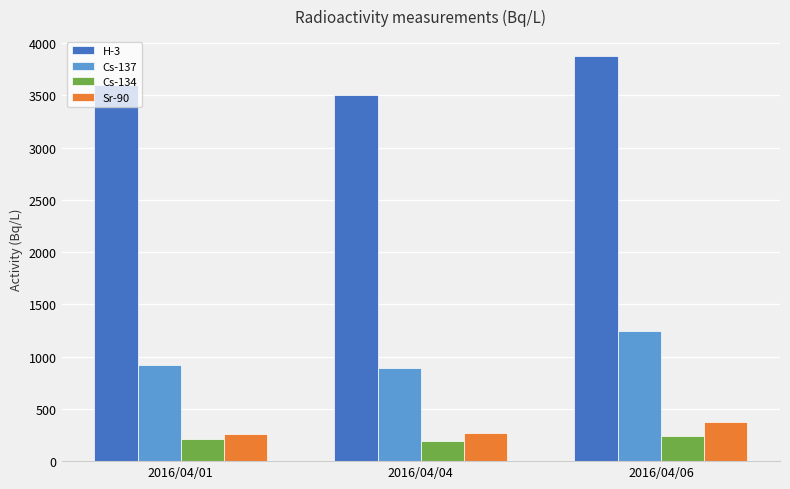

What is the average value of the Sr-90 series?

299.0